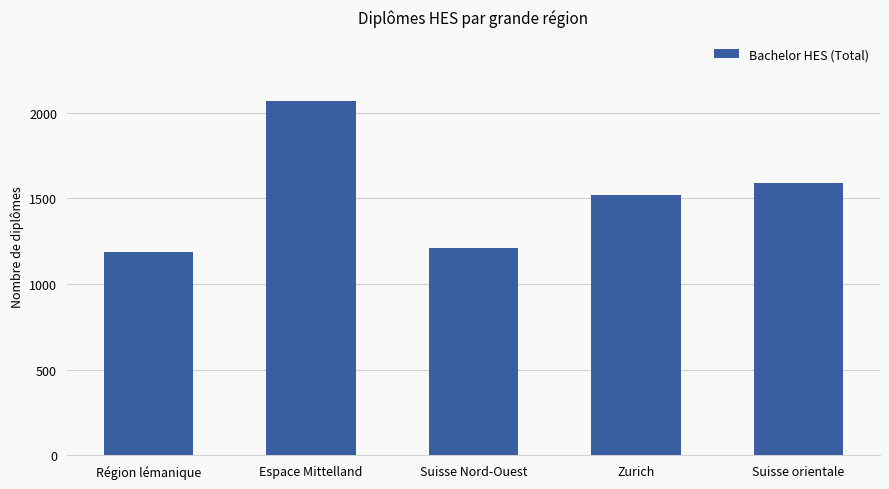

What is the label of the 1st bar from the right?

Suisse orientale